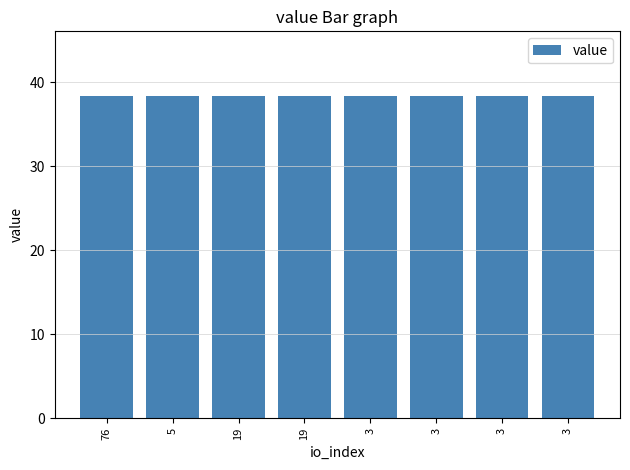

How many bars are there in total?

8